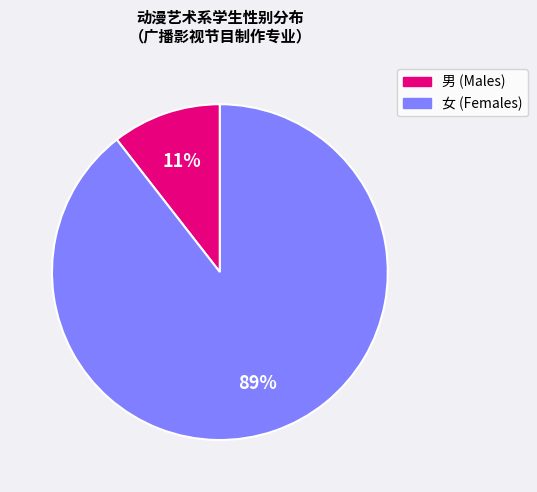

Rank the categories by value from lowest to highest.

男, 女